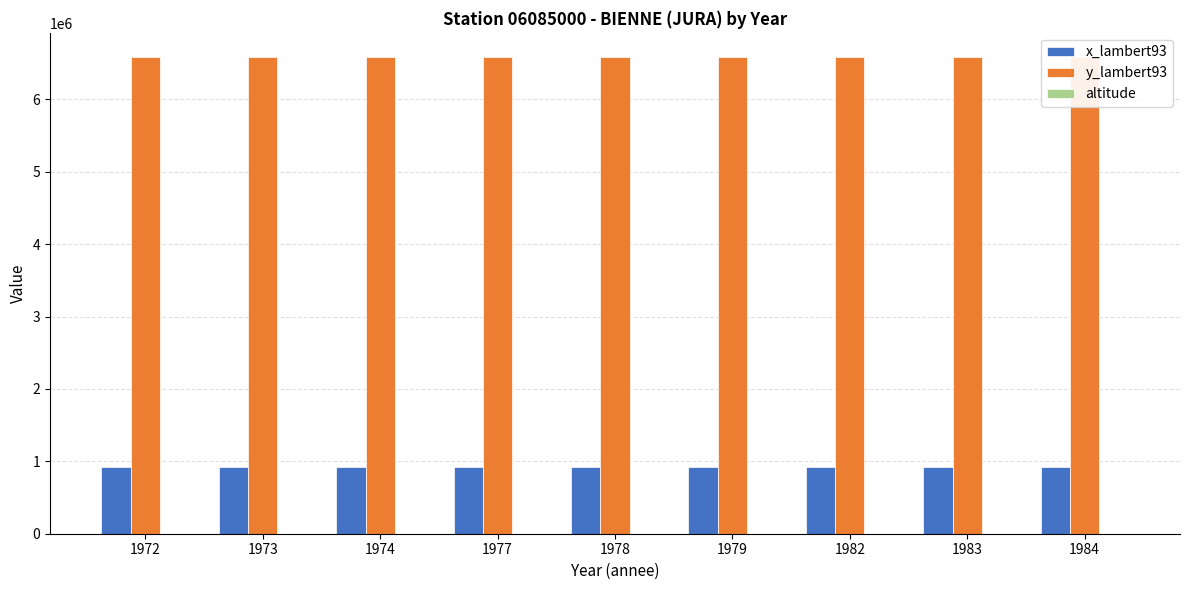

Which has a higher value, 1982 or 1973?

1982